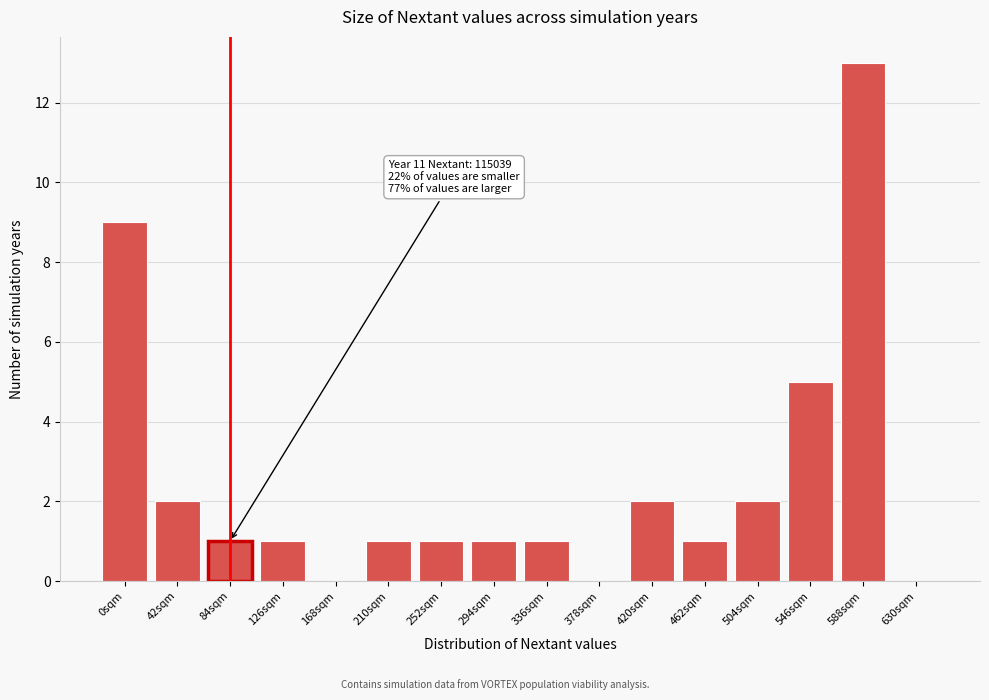

Reading left to right, transcribe all the data shown in this chart.

0sqm=9	42sqm=2	84sqm=1	126sqm=1	168sqm=0	210sqm=1	252sqm=1	294sqm=1	336sqm=1	378sqm=0	420sqm=2	462sqm=1	504sqm=2	546sqm=5	588sqm=13	630sqm=0